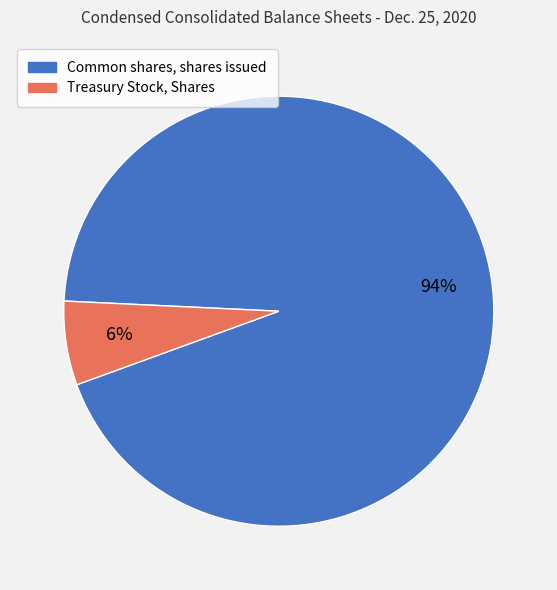

Is it true that Treasury Stock, Shares is 18% of the pie?

False